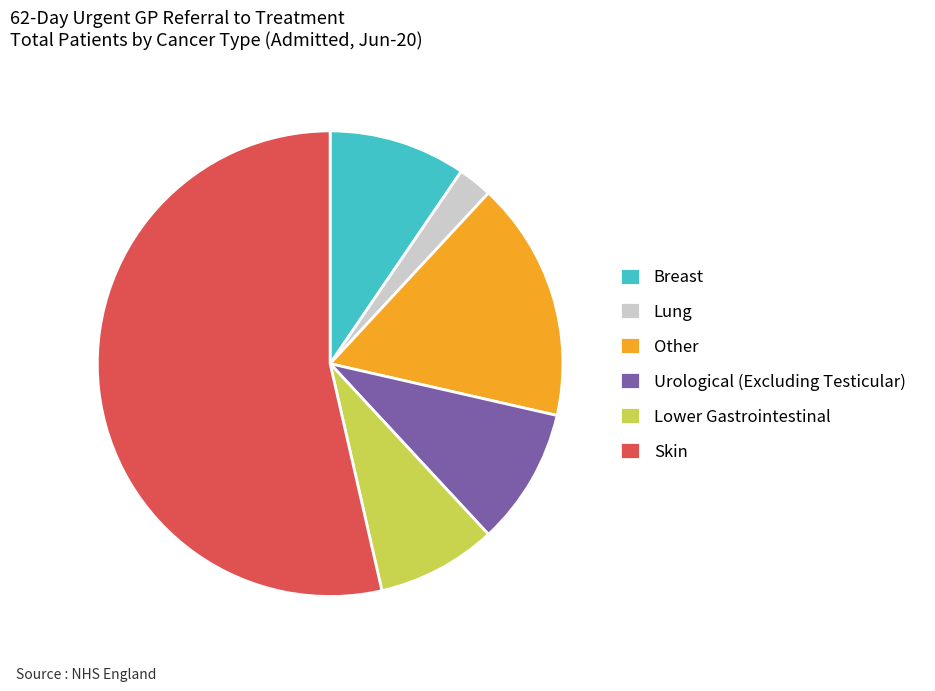

How many slices are in this pie chart?

6